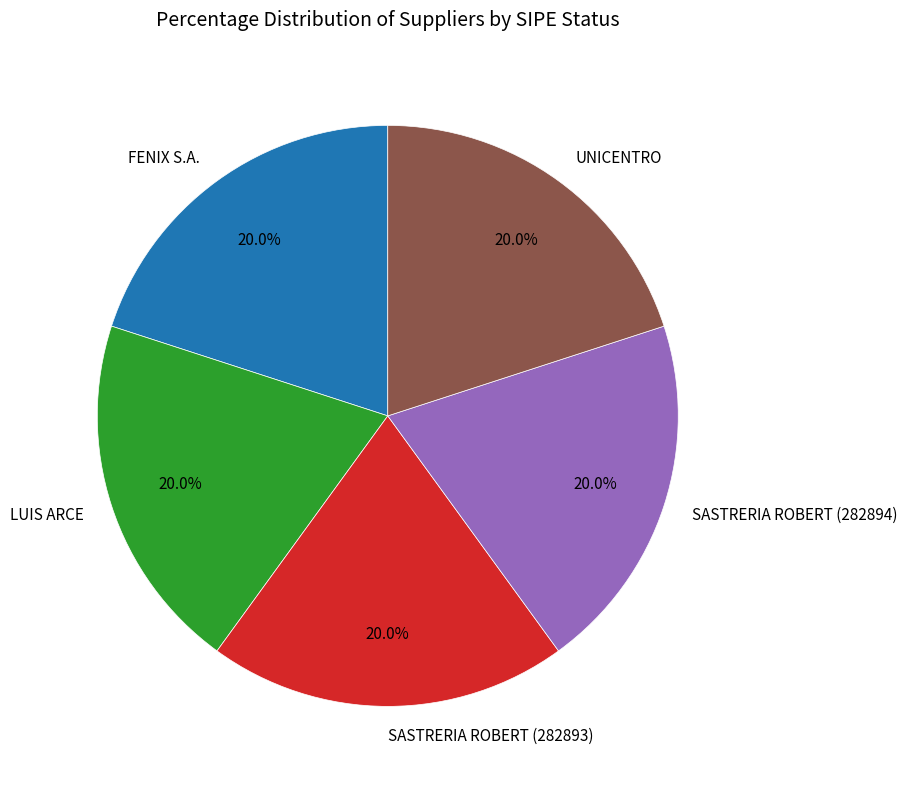

Does FENIX S.A. account for over 50% of the chart?

No